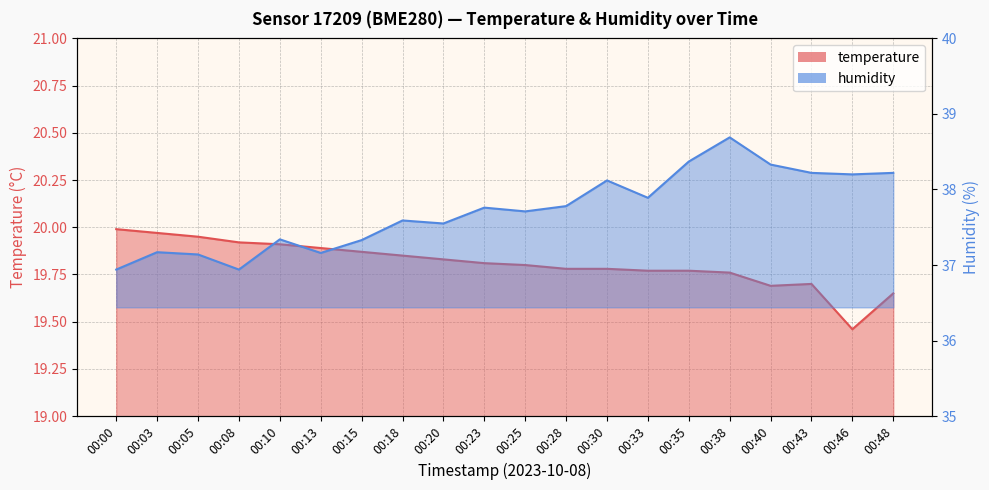

Reading left to right, what are all the values shown in this chart?

temperature: 20.0	20.0	19.9	19.9	19.9	19.9	19.9	19.9	19.8	19.8	19.8	19.8	19.8	19.8	19.8	19.8	19.7	19.7	19.5	19.6
humidity: 36.9	37.2	37.1	36.9	37.3	37.2	37.3	37.6	37.5	37.8	37.7	37.8	38.1	37.9	38.4	38.7	38.3	38.2	38.2	38.2